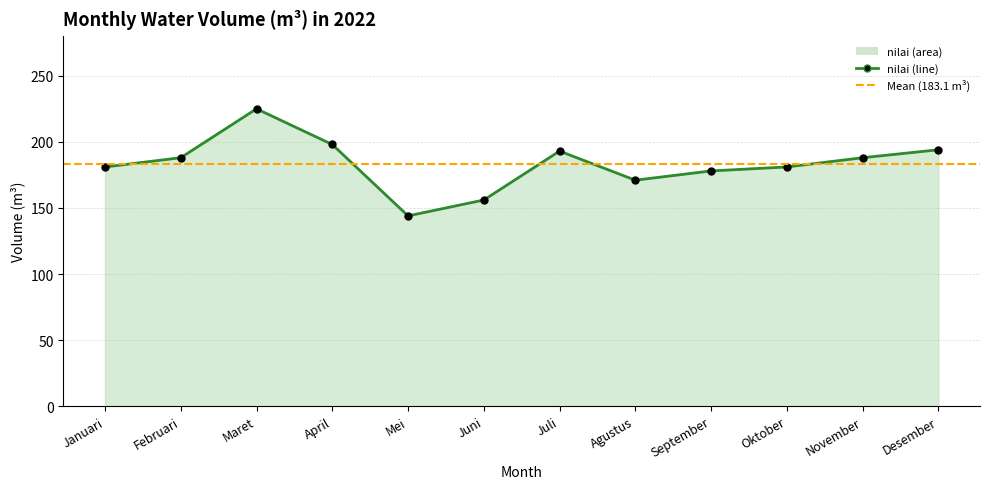

Is it true that the value at Desember is 321?

False